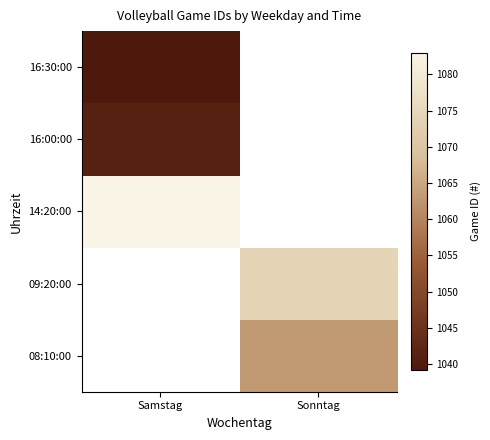

How many series are shown in this chart?

5